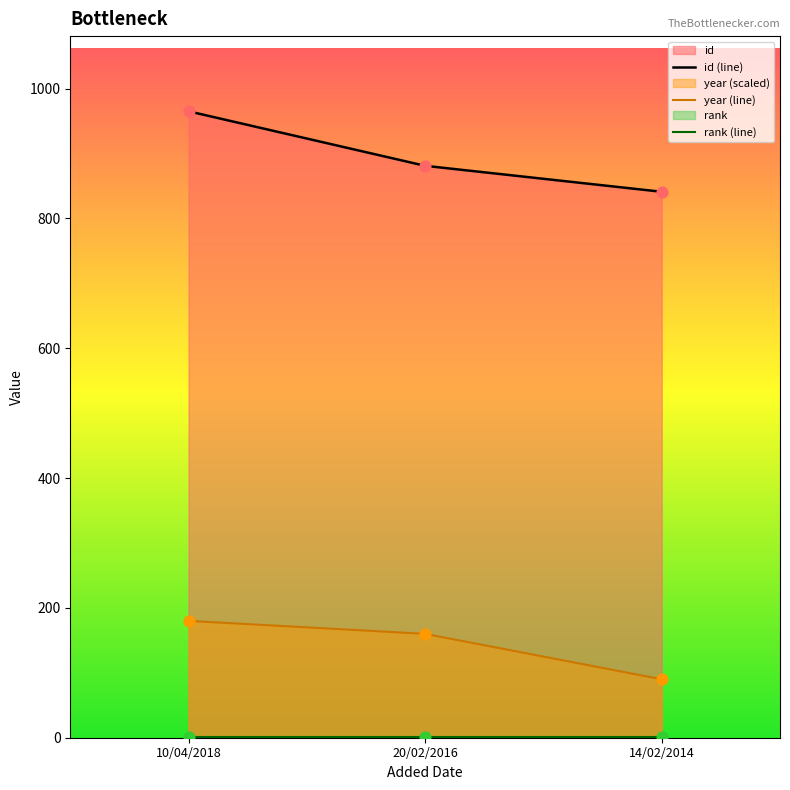

Which series contains the lowest Y value?

rank (line)